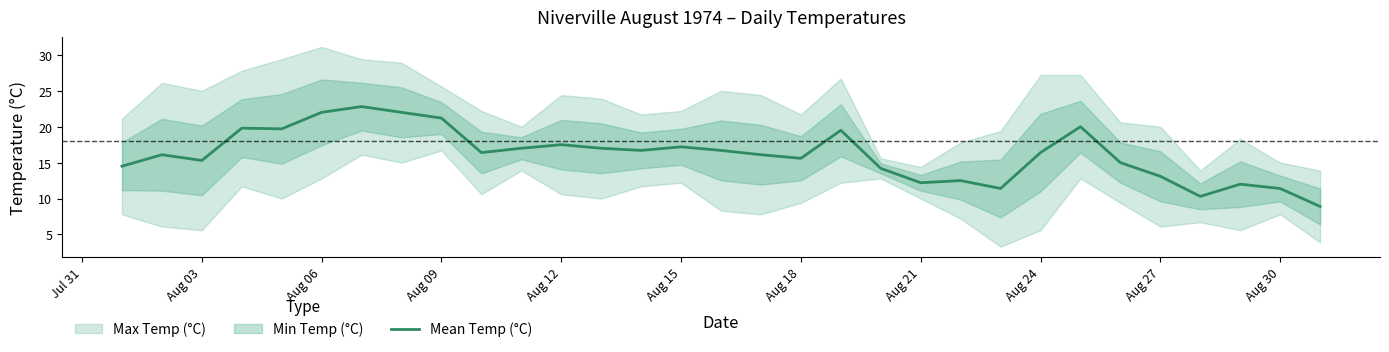

What is the minimum value for Mean Temp (°C)?

8.9